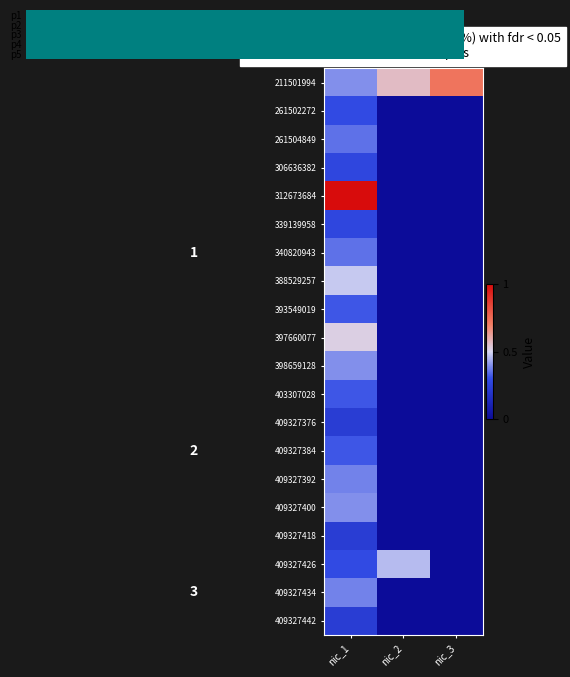

True or false: 409327418 has a value of 0.2 at nic_3.

False